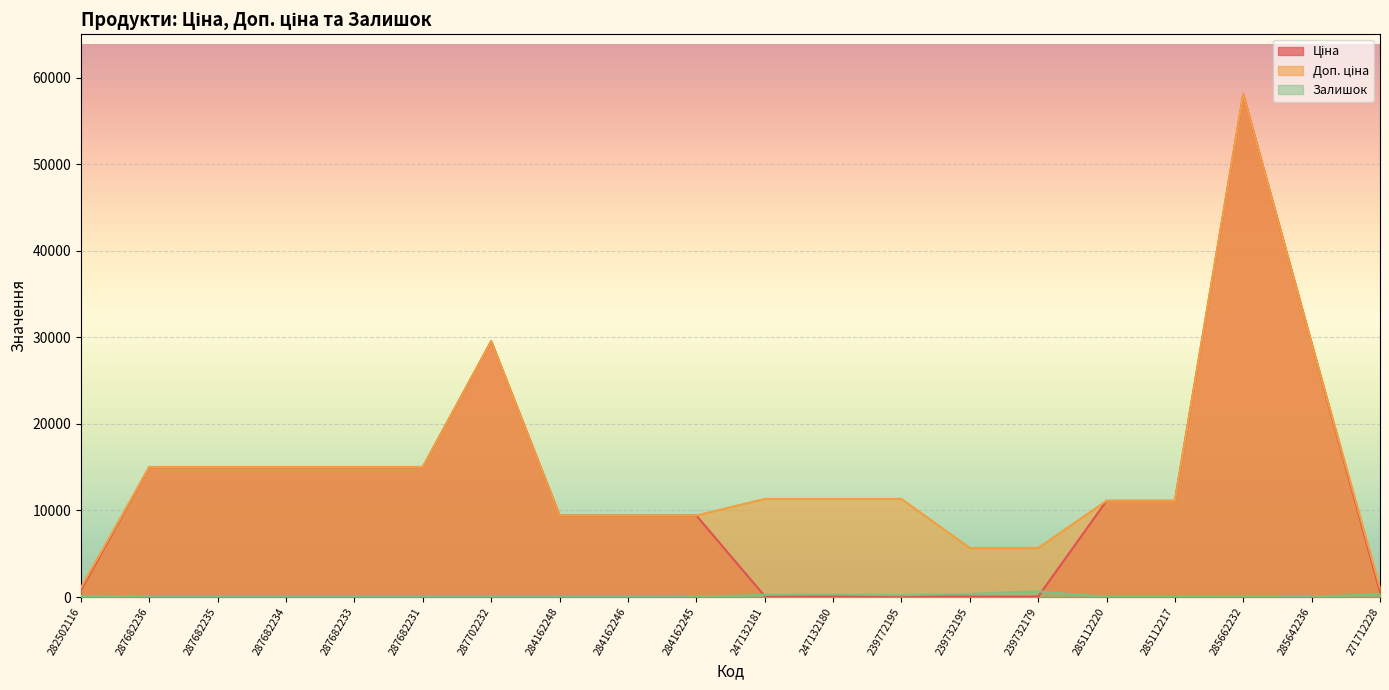

Rank the series by their average value, from highest to lowest.

Доп. ціна, Ціна, Залишок